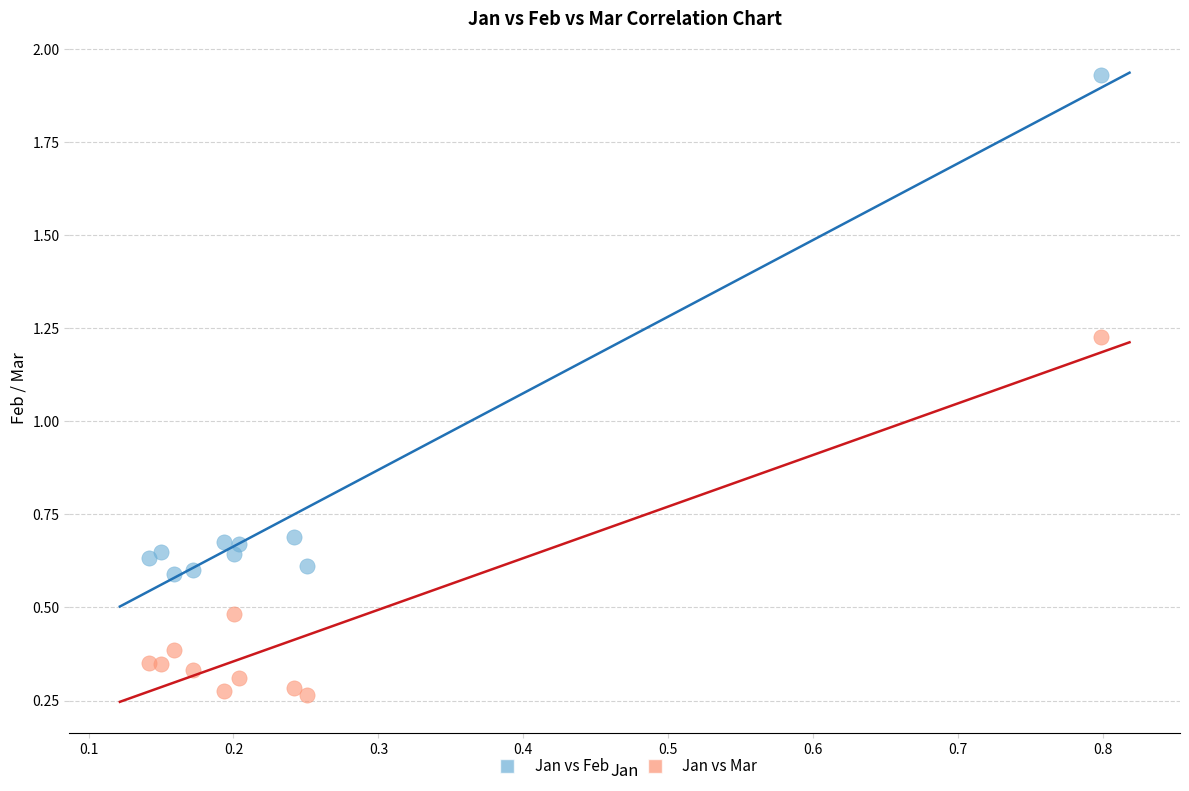

Which series has the widest spread of Y values?

Jan vs Feb